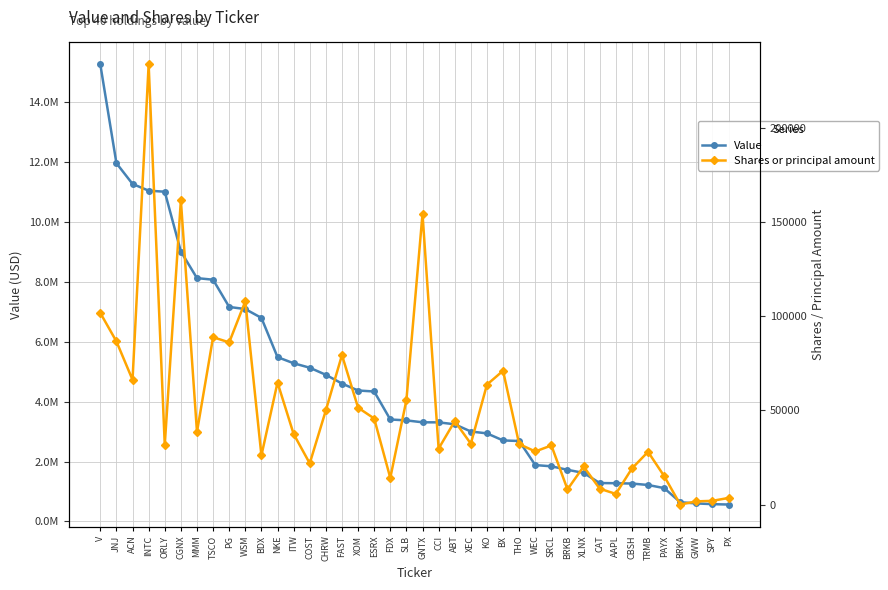

At which label is Shares or principal amount closest to 116802?

WSM